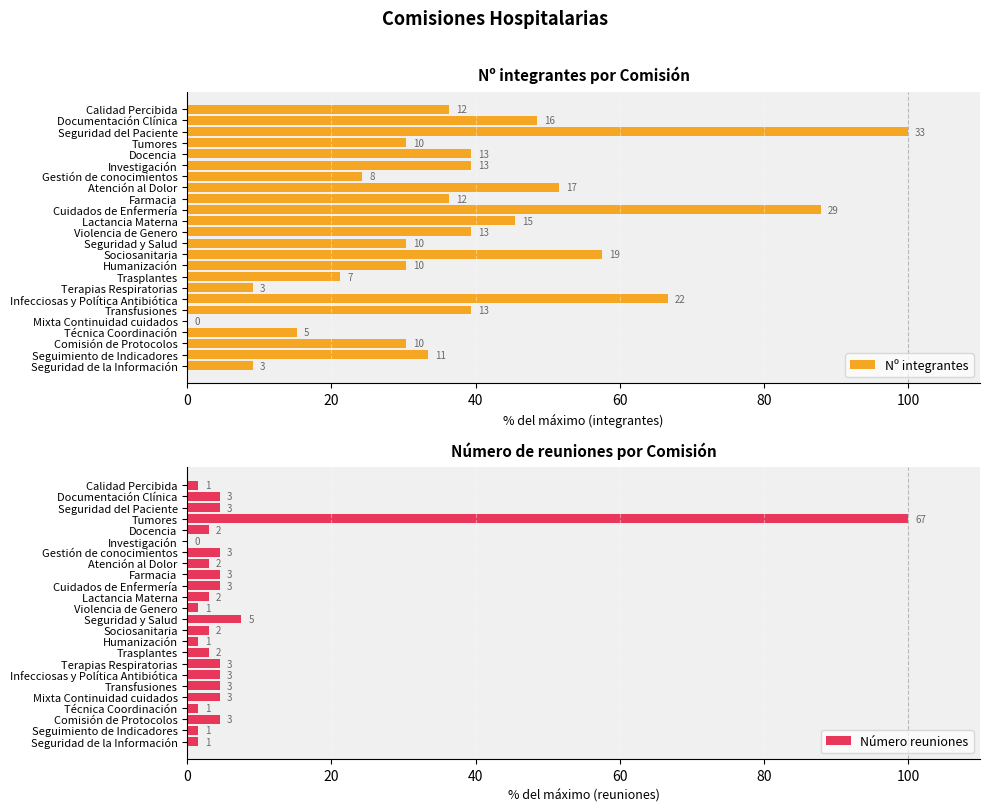

What are all the series names shown in the legend?

Nº integrantes, Número reuniones